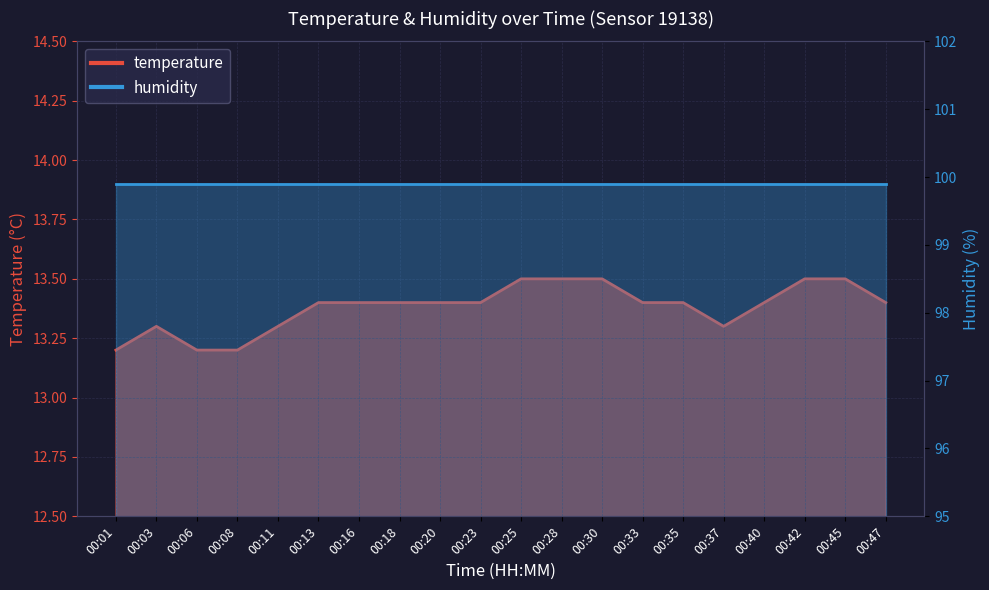

How many interior local valleys (lower than both neighbors) does the data have?

1